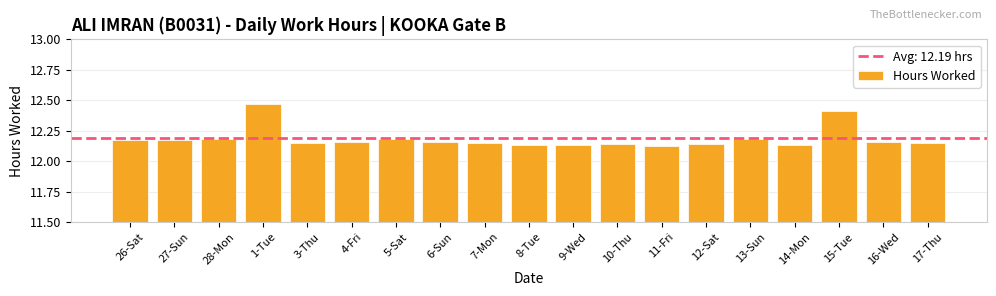

What is the label of the 6th bar from the left?

4-Fri